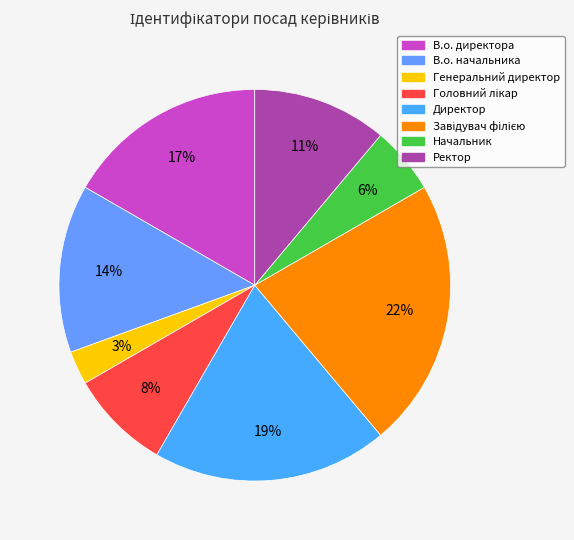

How many segments does this pie chart have?

8